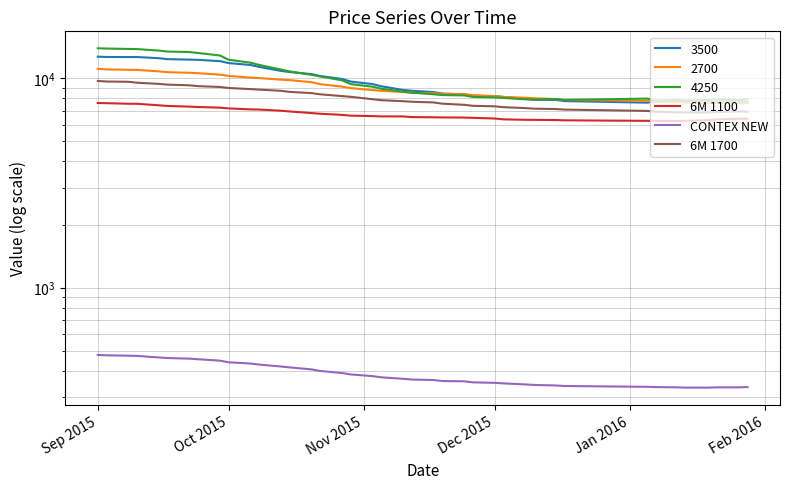

What is the maximum value for 6M 1100?

7610